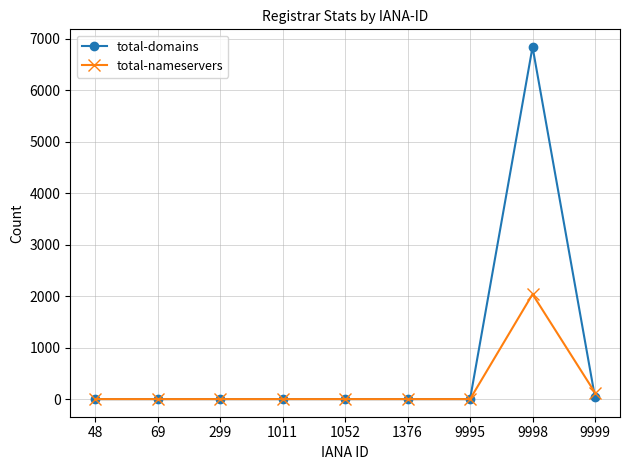

Between 1376 and 9999, which series saw the biggest shift?

total-nameservers